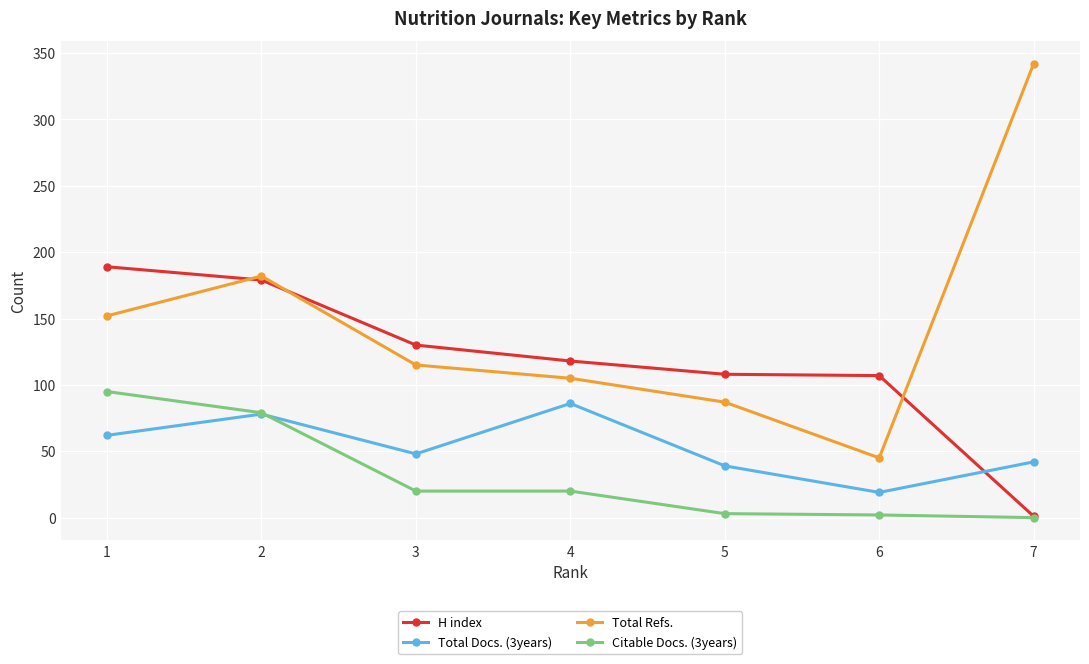

List the series in order of their overall mean, highest first.

Total Refs., H index, Total Docs. (3years), Citable Docs. (3years)